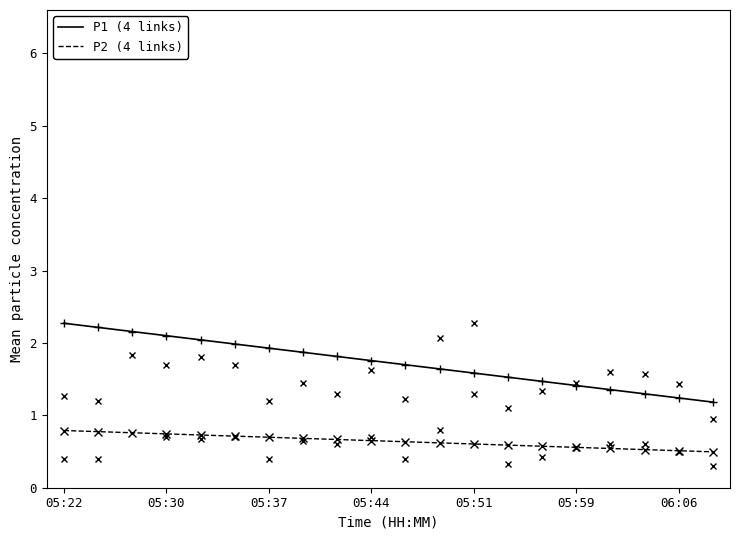

True or false: P2 (4 links) and P1 (4 links) intersect in this chart.

False